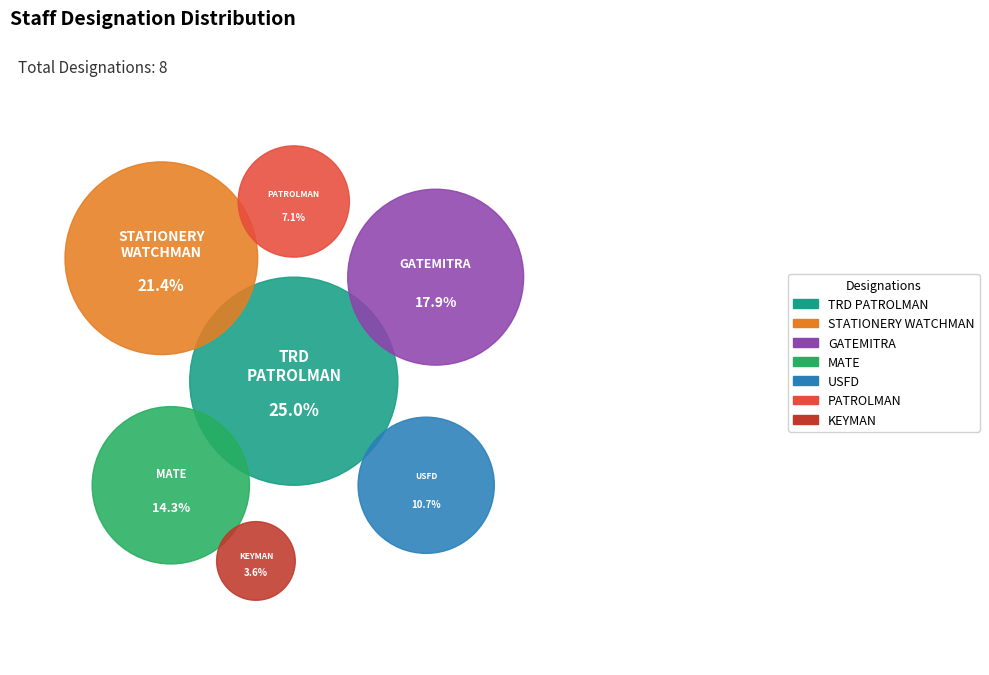

What percentage is the PATROLMAN slice, to the nearest percent?

7%